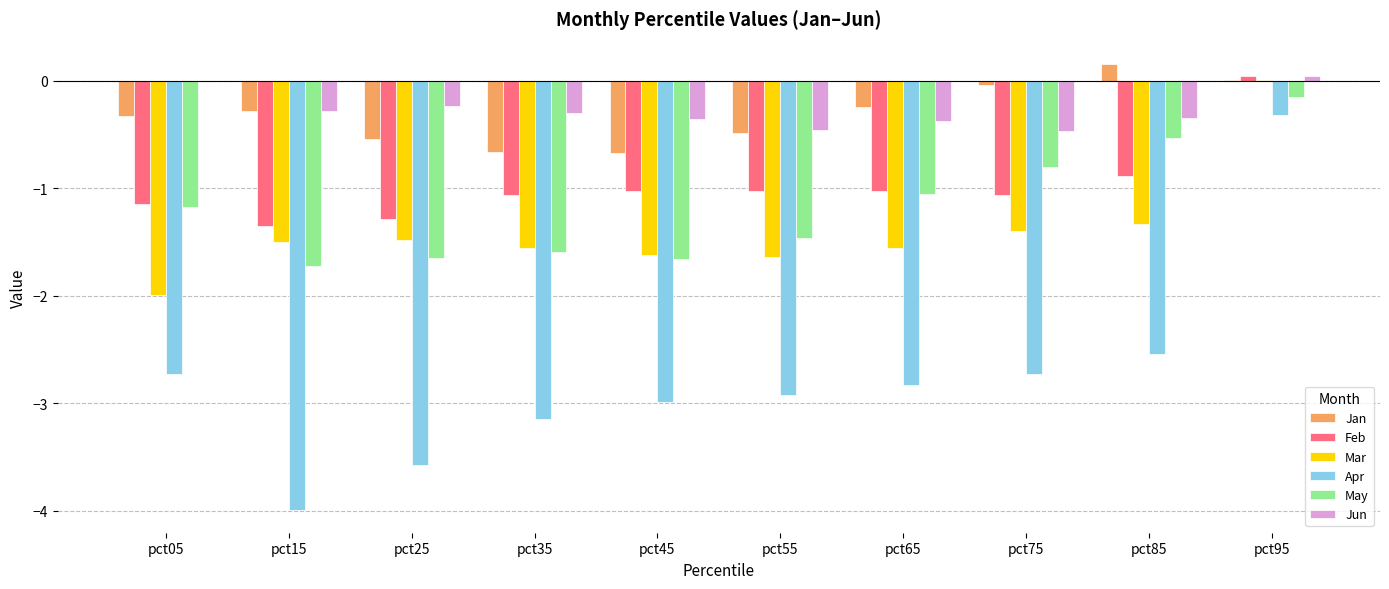

Is it true that Mar equals -0.9 at pct75?

False